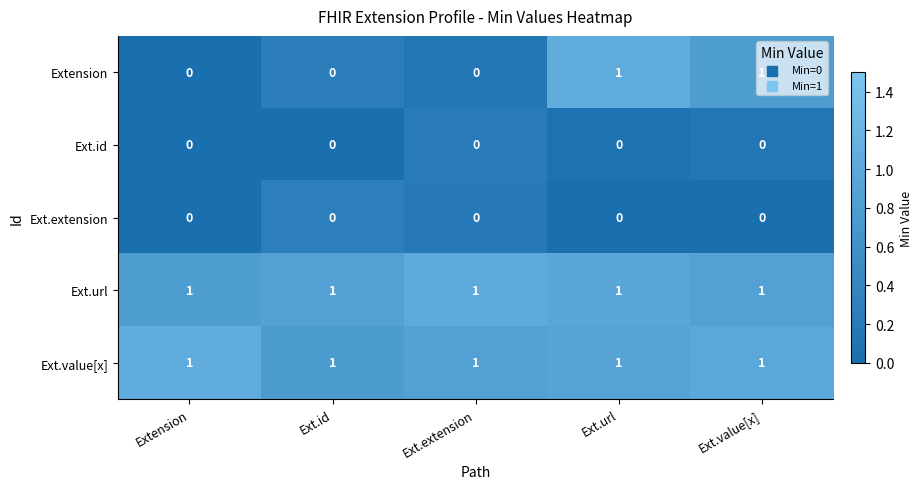

Which series has the widest spread of values?

Extension